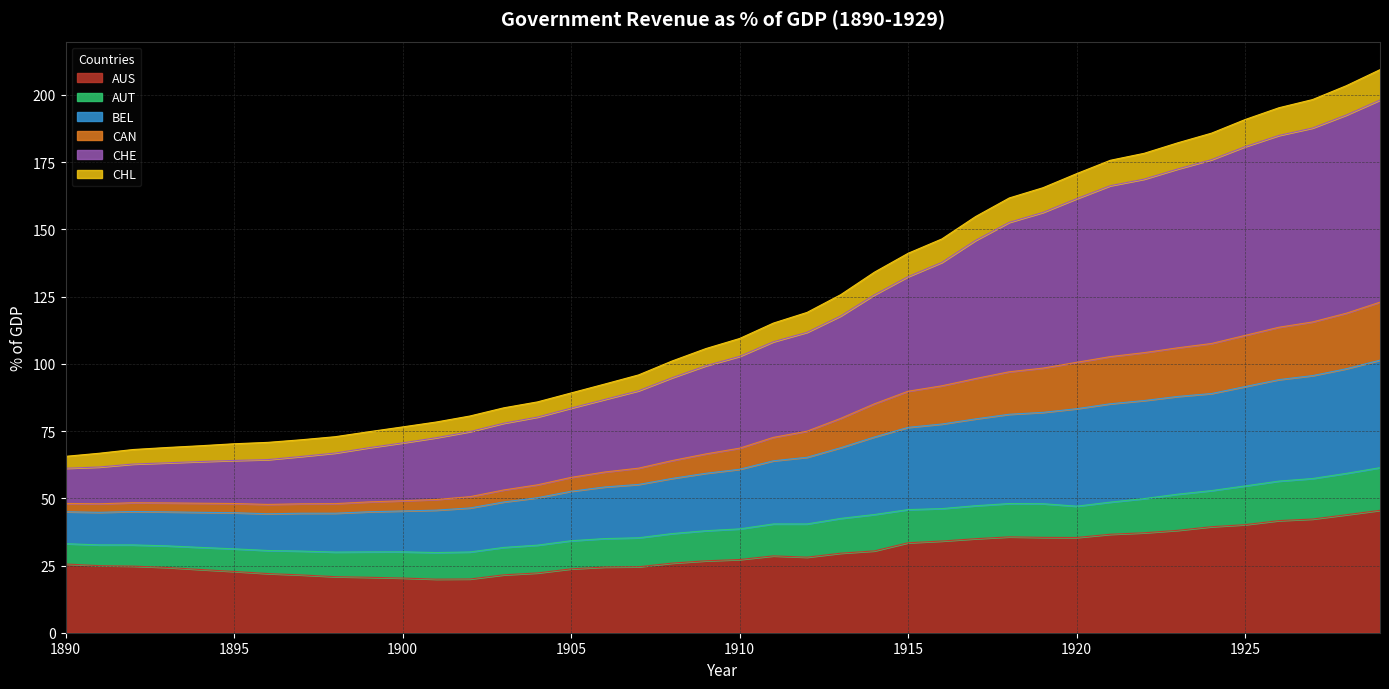

What is the maximum value for AUS?

45.5